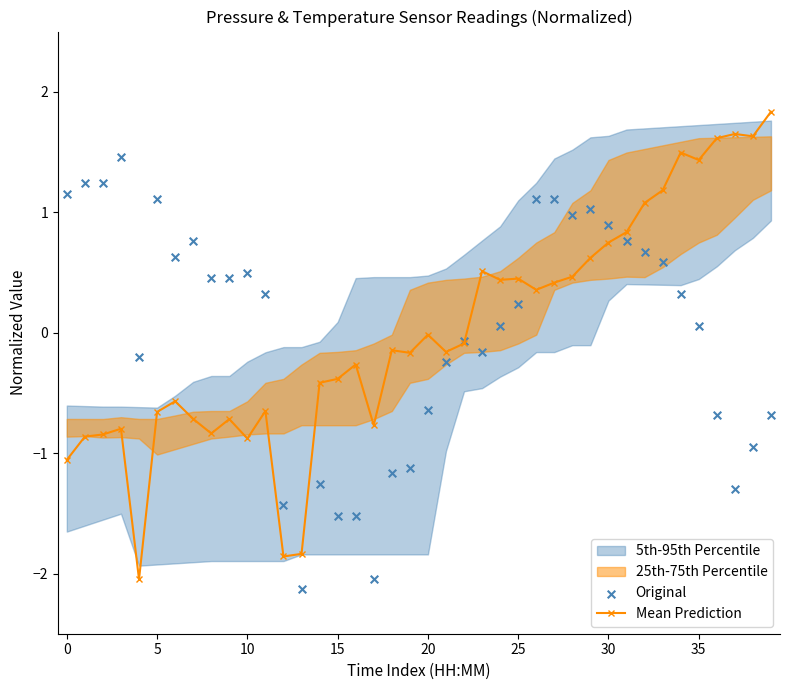

At which category is the sum across all series the highest?

34